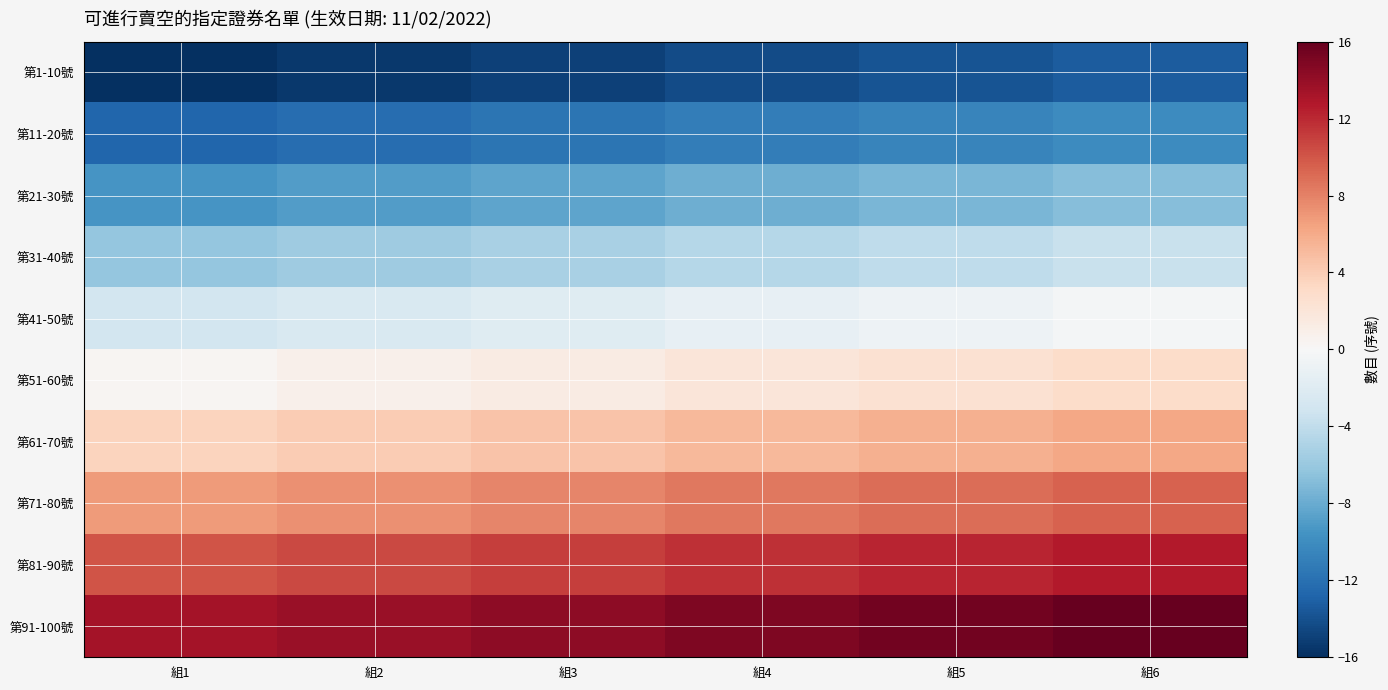

Reading left to right, what are all the values shown in this chart?

第1-10號: 組1=-16.0	組2=-15.5	組3=-14.9	組4=-14.4	組5=-13.8	組6=-13.3
第11-20號: 組1=-12.7	組2=-12.2	組3=-11.7	組4=-11.1	組5=-10.6	組6=-10.0
第21-30號: 組1=-9.5	組2=-8.9	組3=-8.4	組4=-7.9	組5=-7.3	組6=-6.8
第31-40號: 組1=-6.2	組2=-5.7	組3=-5.2	組4=-4.6	組5=-4.1	組6=-3.5
第41-50號: 組1=-3.0	組2=-2.4	組3=-1.9	組4=-1.4	組5=-0.8	組6=-0.3
第51-60號: 組1=0.3	組2=0.8	組3=1.4	組4=1.9	組5=2.4	組6=3.0
第61-70號: 組1=3.5	組2=4.1	組3=4.6	組4=5.2	組5=5.7	組6=6.2
第71-80號: 組1=6.8	組2=7.3	組3=7.9	組4=8.4	組5=8.9	組6=9.5
第81-90號: 組1=10.0	組2=10.6	組3=11.1	組4=11.7	組5=12.2	組6=12.7
第91-100號: 組1=13.3	組2=13.8	組3=14.4	組4=14.9	組5=15.5	組6=16.0